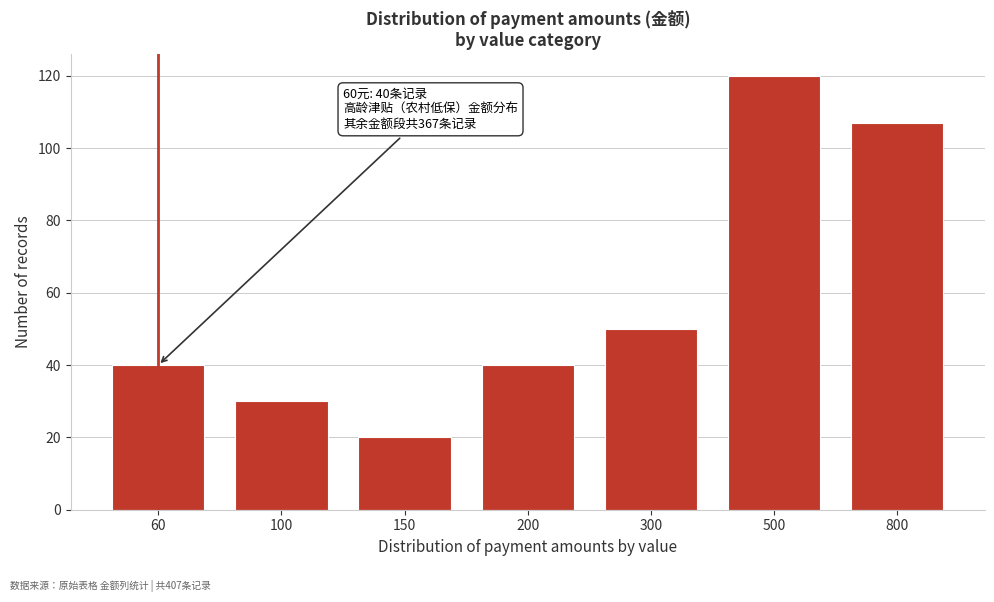

Reading left to right, transcribe all the data shown in this chart.

40	30	20	40	50	120	107